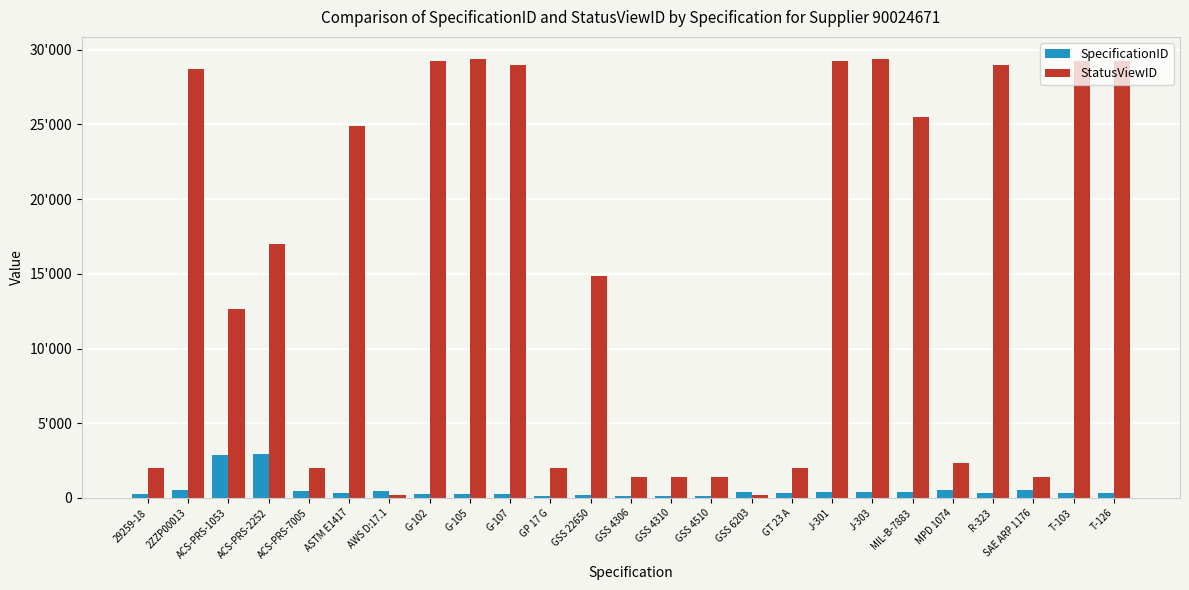

Reading right to left, transcribe all the data shown in this chart.

SpecificationID: 361	354	499	309	553	383	375	373	330	371	114	111	110	186	104	264	263	262	449	322	492	2915	2883	516	260
StatusViewID: 29231	29241	1384	28989	2315	25506	29387	29230	1996	219	1382	1381	1380	14838	1998	28990	29386	29228	217	24871	1997	17024	12641	28720	1994